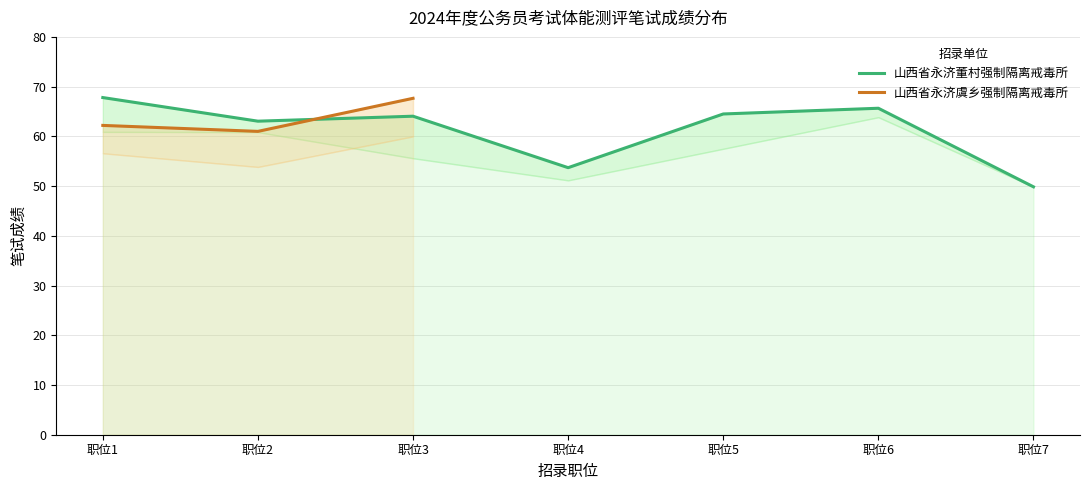

What is the minimum value shown in the chart?

49.9